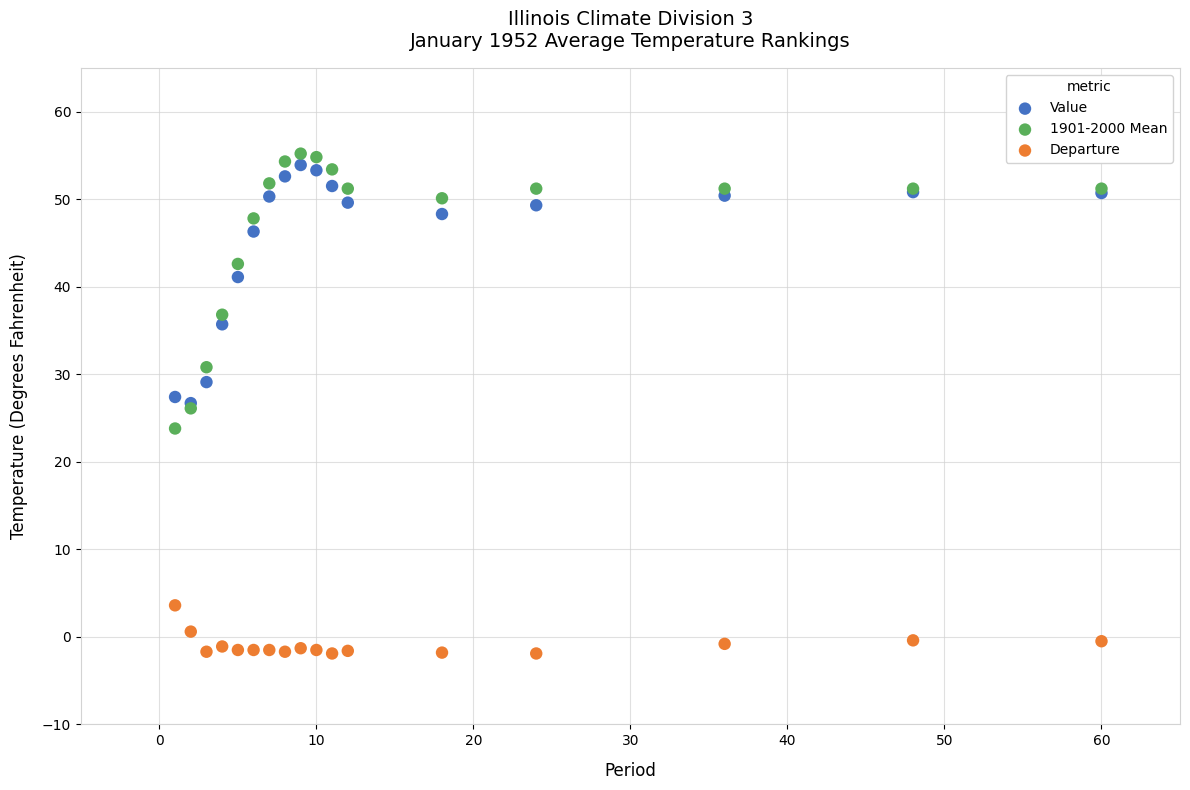

Which series reaches the maximum Y coordinate?

1901-2000 Mean